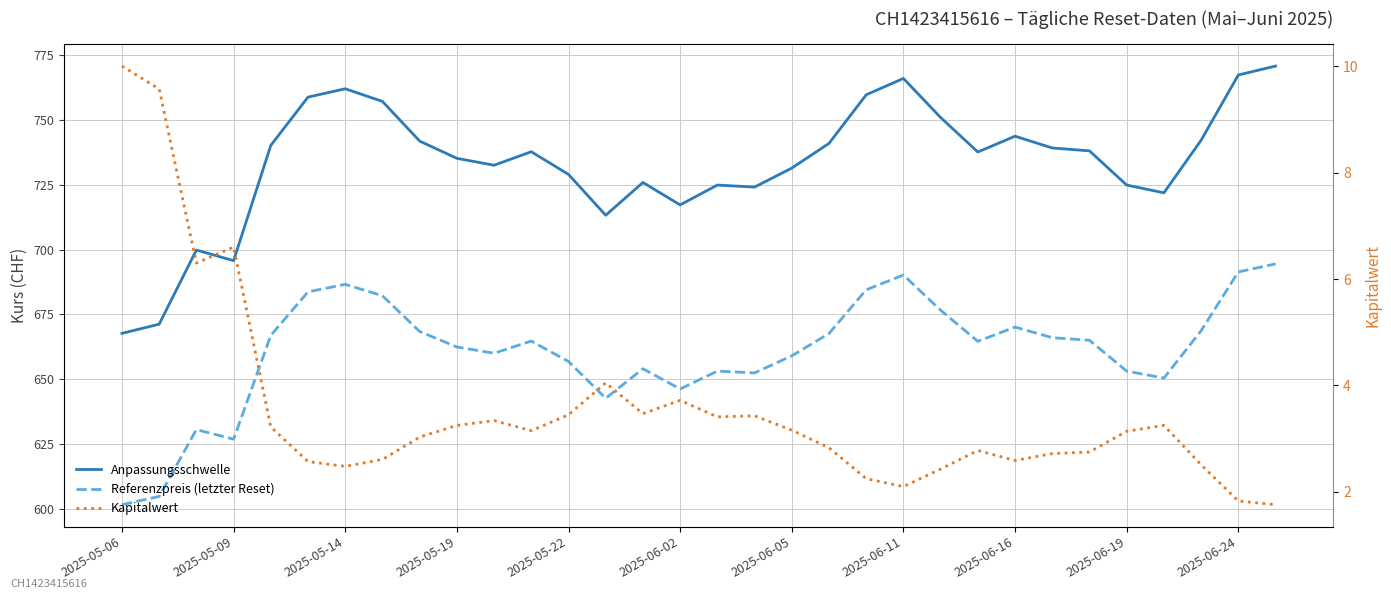

How many interior local valleys does the Kapitalwert series have?

7